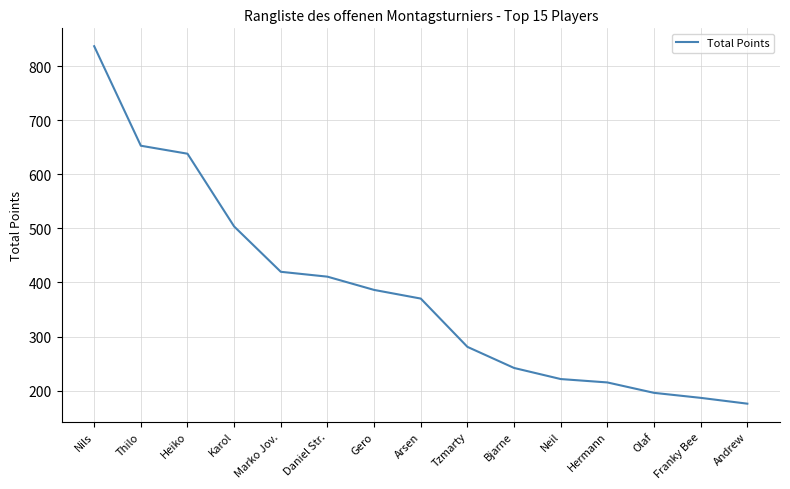

The value at Nils is 836.7. True or false?

True